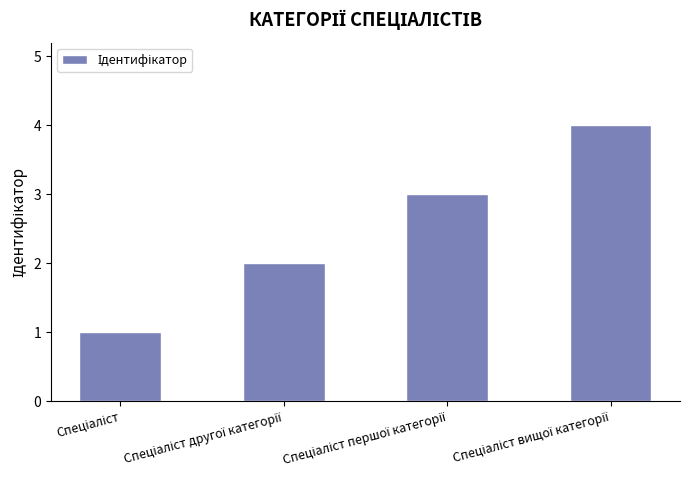

What is the difference between the maximum and minimum values?

3